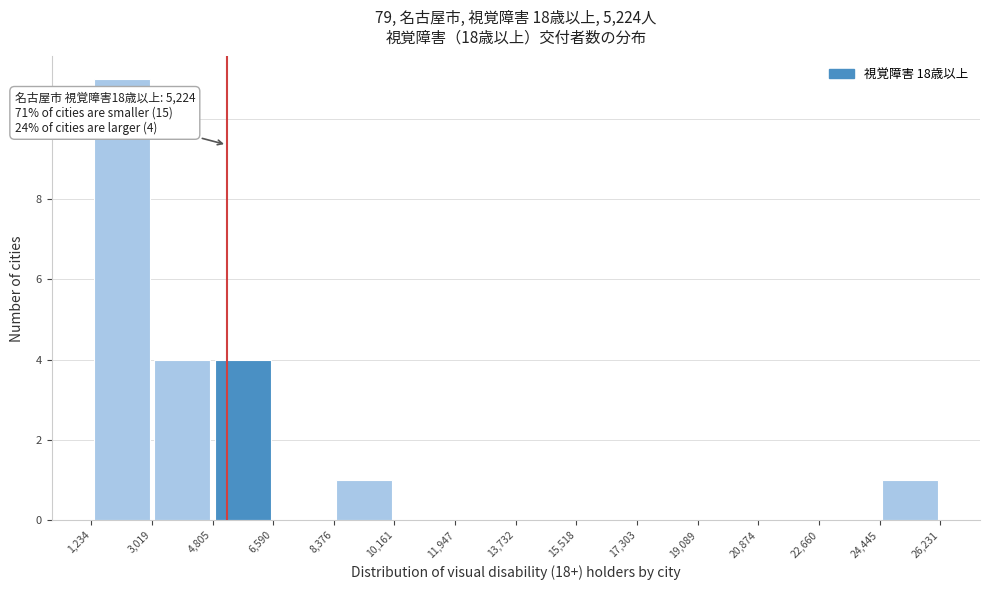

Over which range of the x-axis is the bar tallest?

1,234 to 3,019